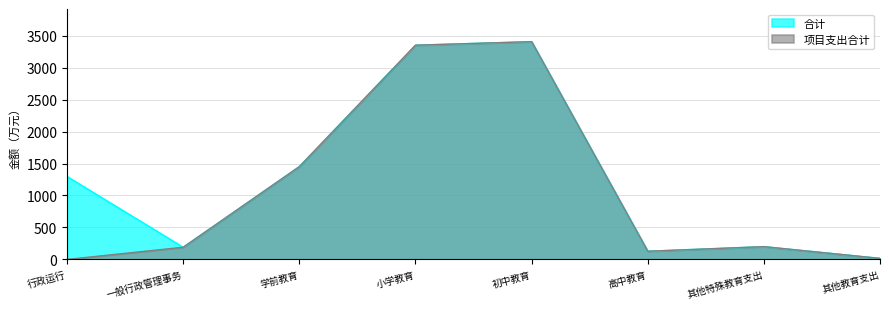

At which label does 合计 first exceed 1296?

行政运行